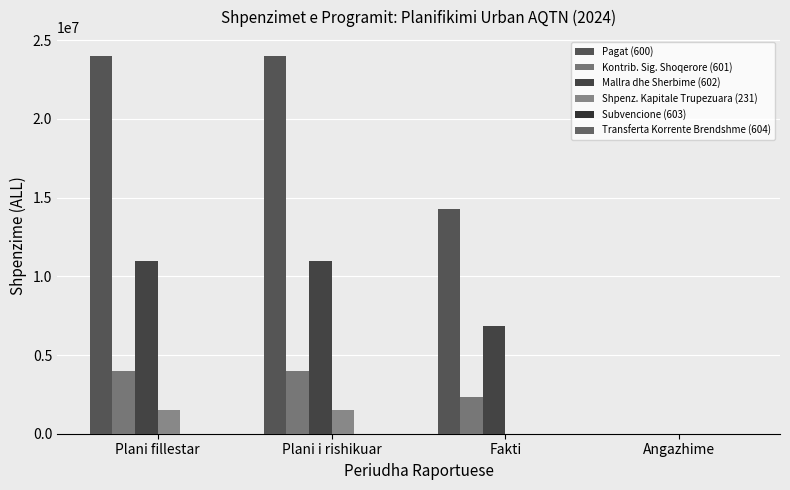

The Mallra dhe Sherbime (602) series shows -6302623 at Angazhime. True or false?

False